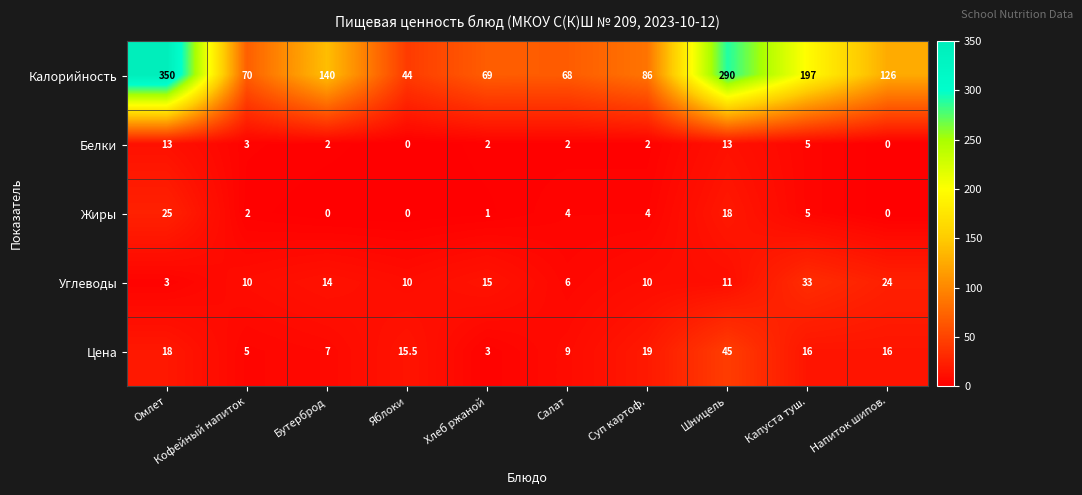

Count the number of categories in the chart.

10